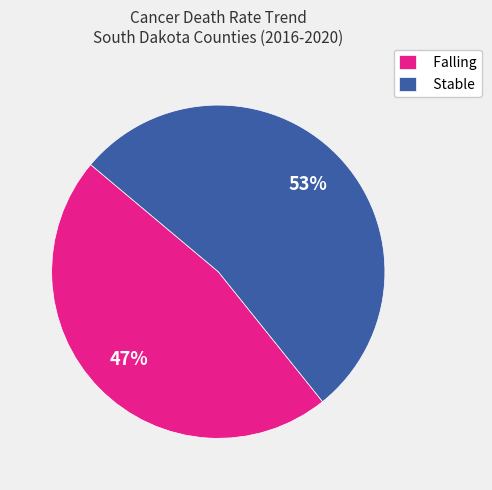

To the nearest percent, what is the difference between the largest and smallest slice percentages?

6%